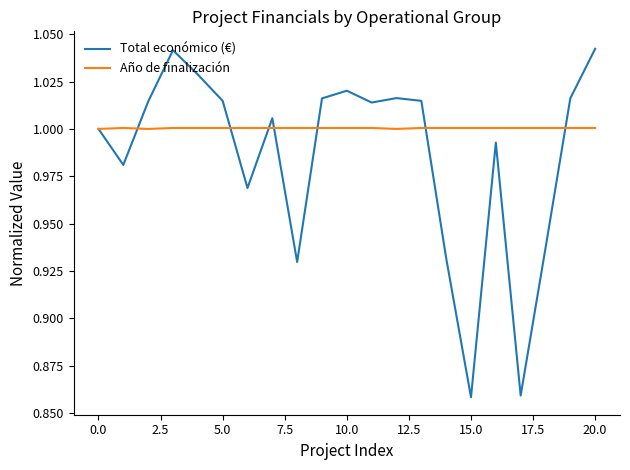

List the series in order of their peak value, lowest first.

Año de finalización, Total económico (€)